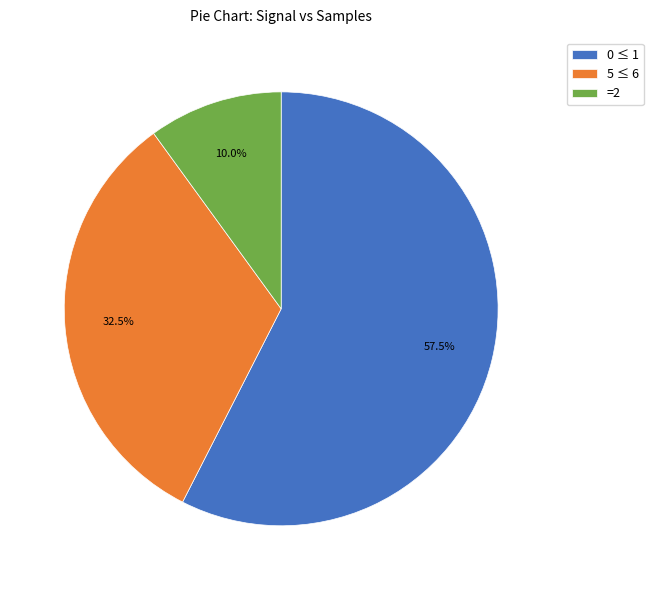

Combined, what portion of the pie is 5 ≤ 6 and 0 ≤ 1?

90.0%